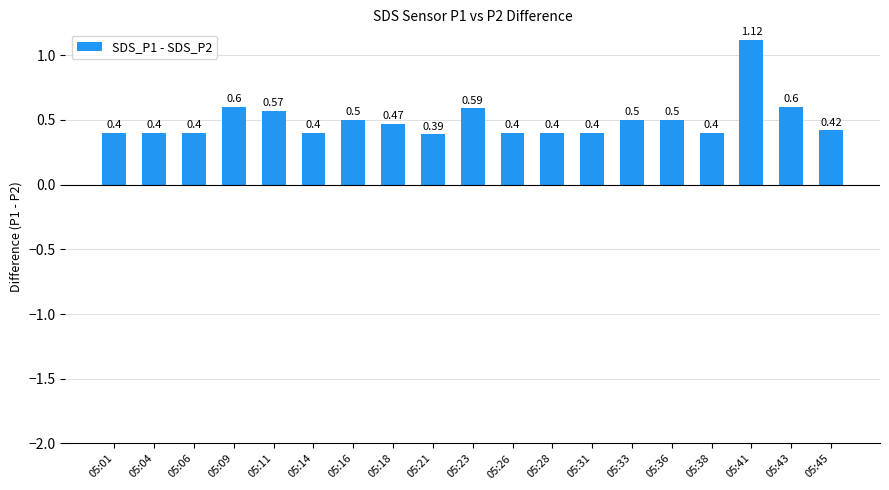

What is the sum of the values at 05:21 and 05:28?

0.8